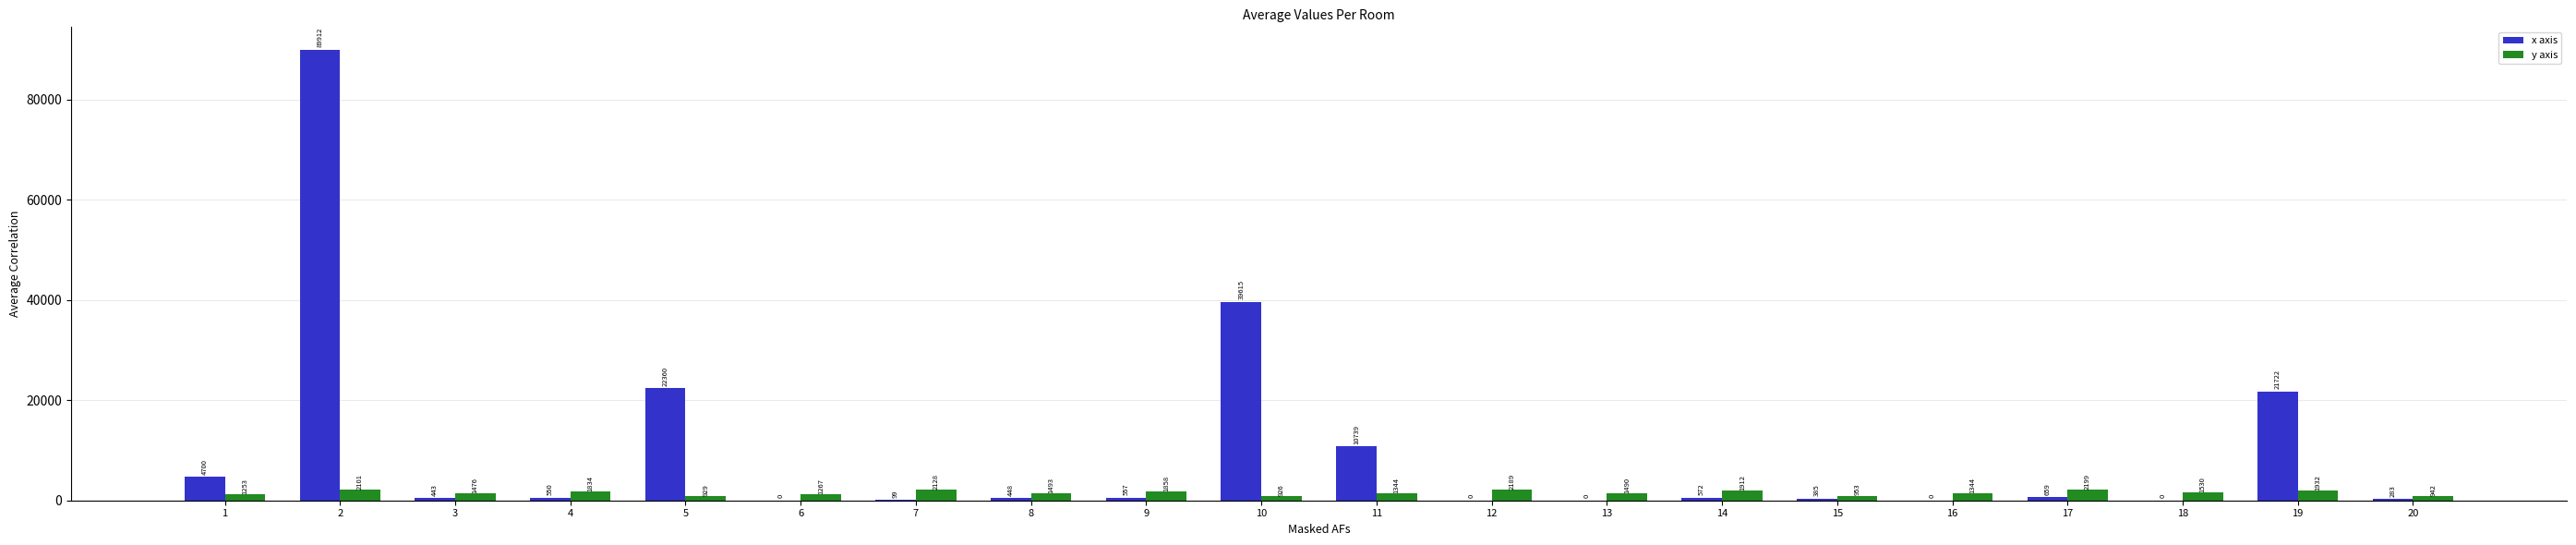

Which series has the largest range (max minus min)?

x axis